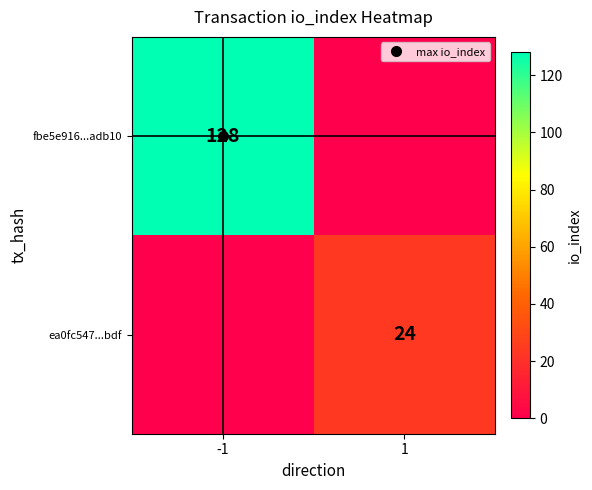

How many ea0fc547...bdf values are between 0 and 24?

2